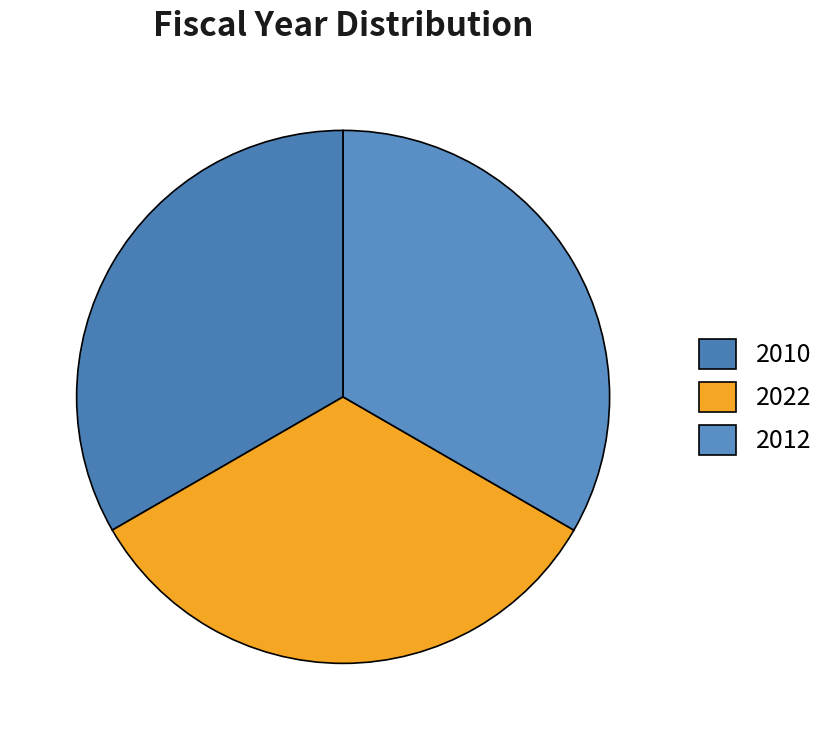

How many slices are in this pie chart?

3